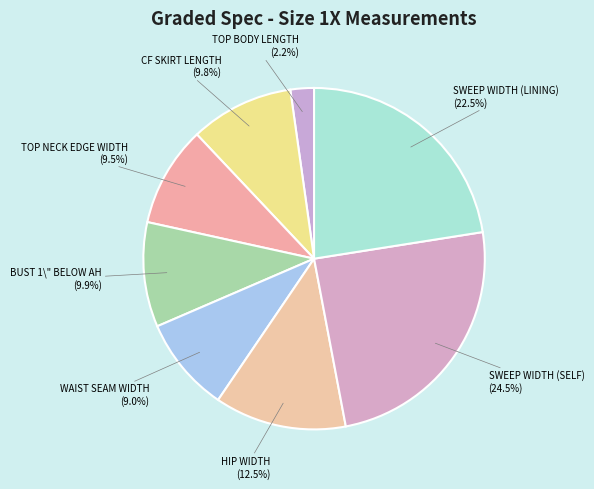

Count the number of slices in the pie.

8